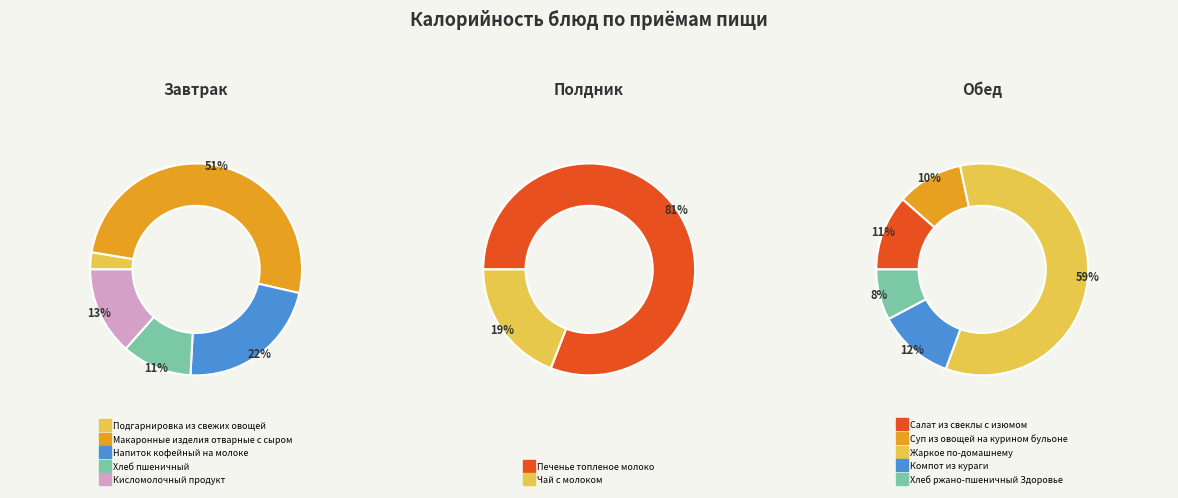

Which has a higher value, Хлеб ржано-пшеничный Здоровье or Печенье топленое молоко?

Печенье топленое молоко